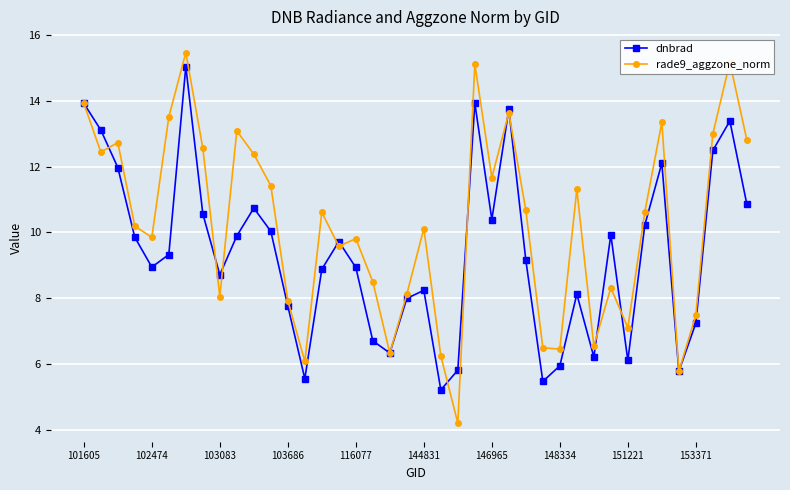

In dnbrad, how many points are lower than both neighbors (excluding endpoints)?

10